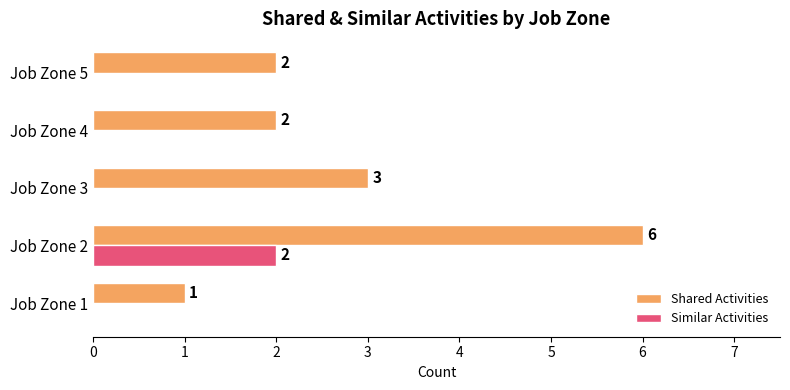

Which series has the largest total across all categories?

Shared Activities